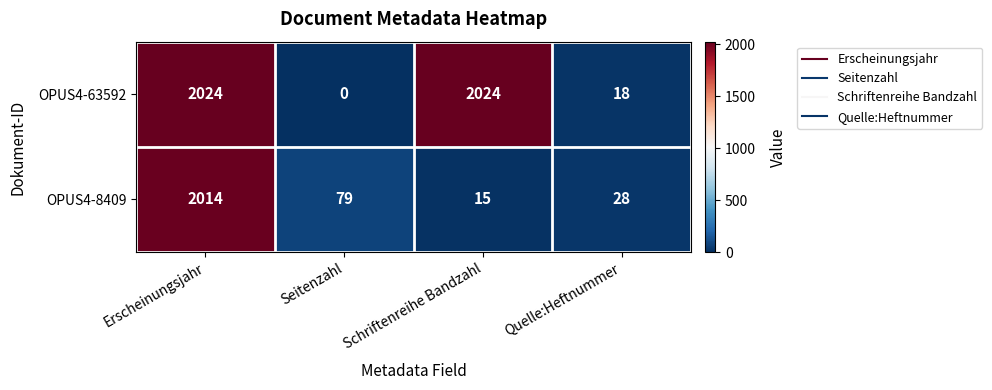

Reading left to right, what are all the values shown in this chart?

OPUS4-63592: 2024	0	2024	18
OPUS4-8409: 2014	79	15	28